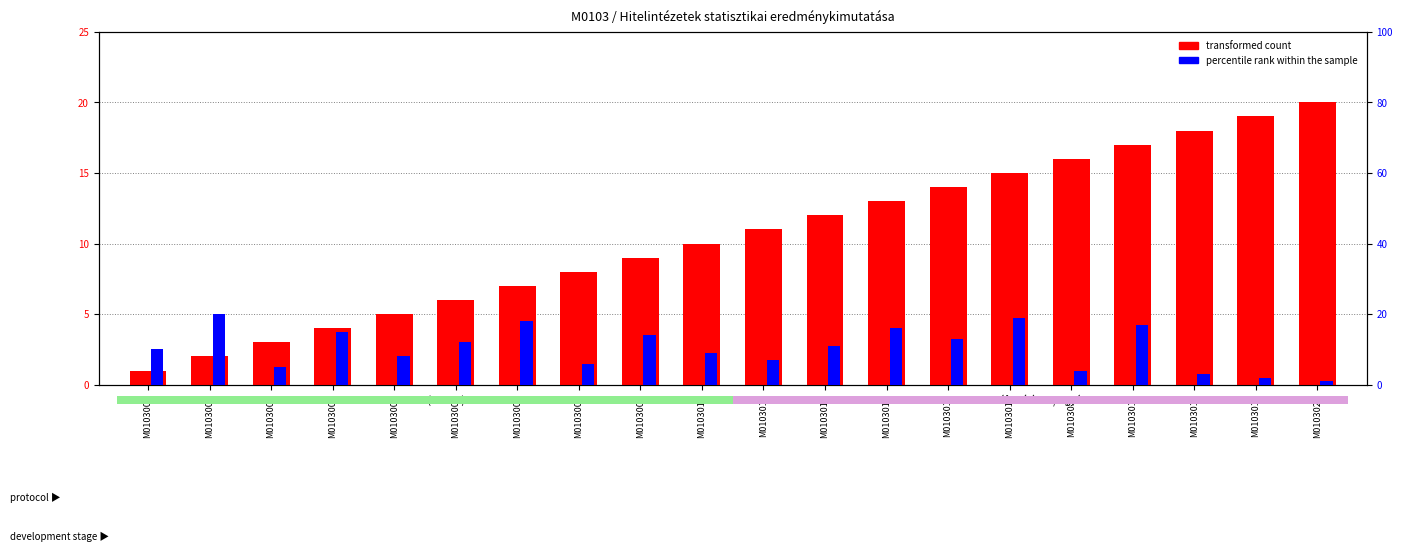

What is the difference between the highest and lowest values at M0103008?

2